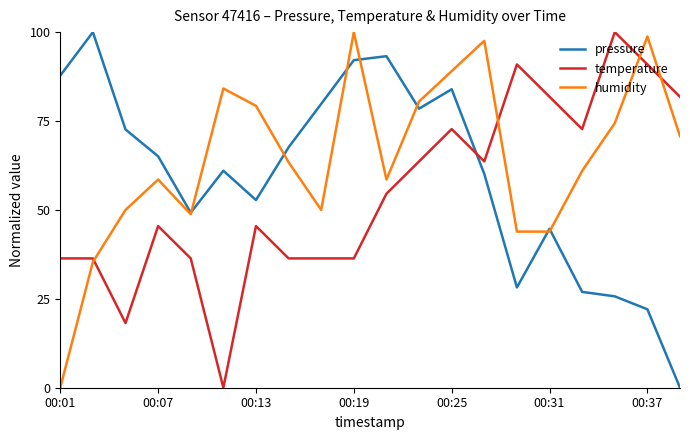

True or false: temperature has more than 0 points higher than both neighbors.

True